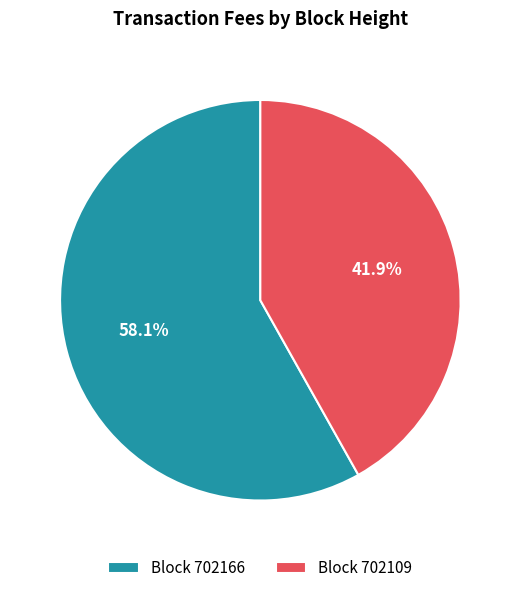

Is Block 702109 the majority of the pie?

No